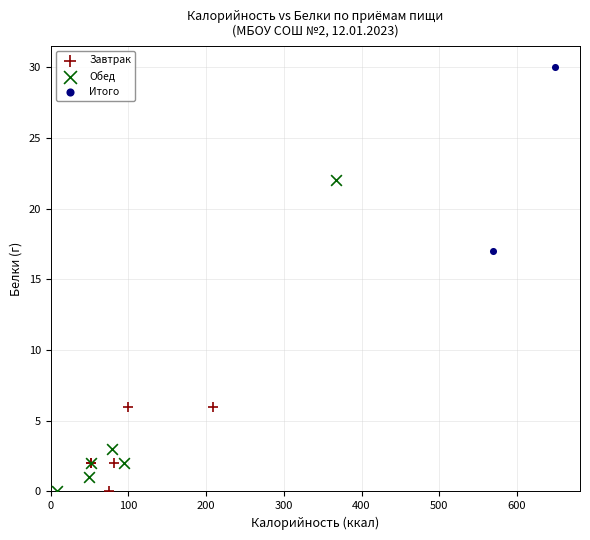

Which series contains the highest Y value?

Итого